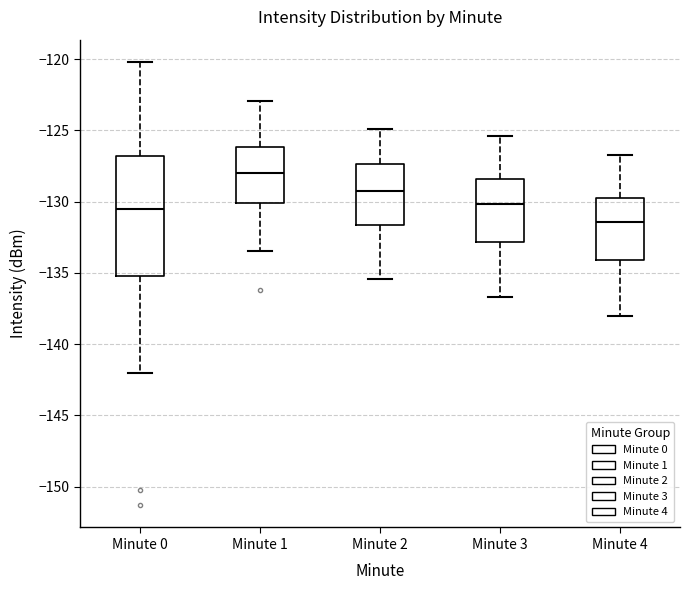

Which box has the highest median line?

Minute 1